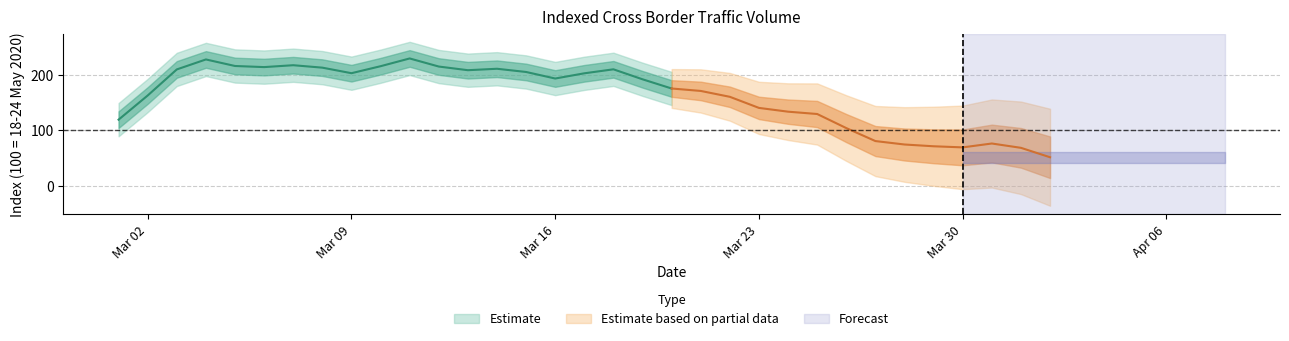

At which label is the value closest to 151?

23